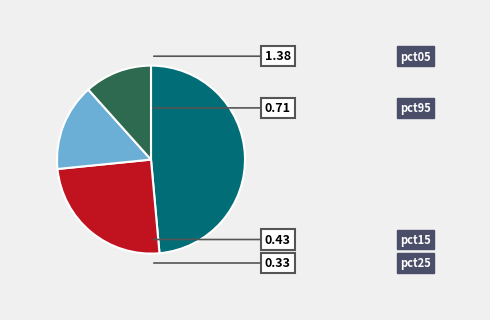

What is the largest slice in the pie chart?

pct05